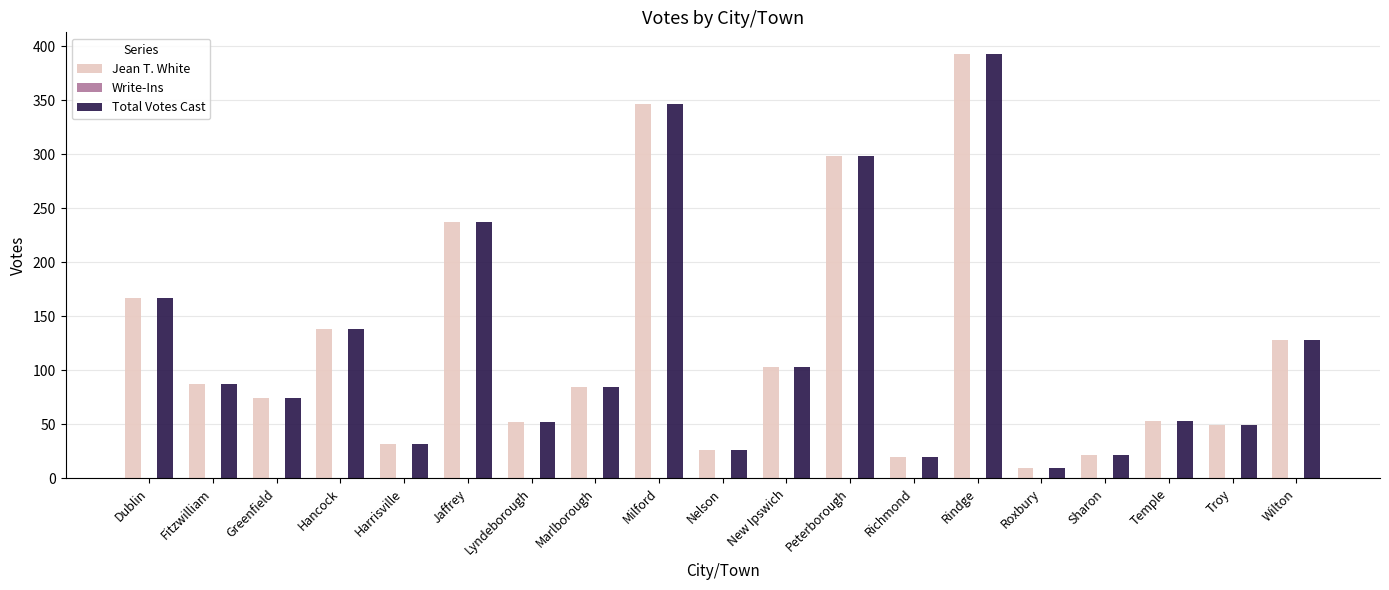

What is the sum of the Jean T. White values at Sharon and New Ipswich?

125